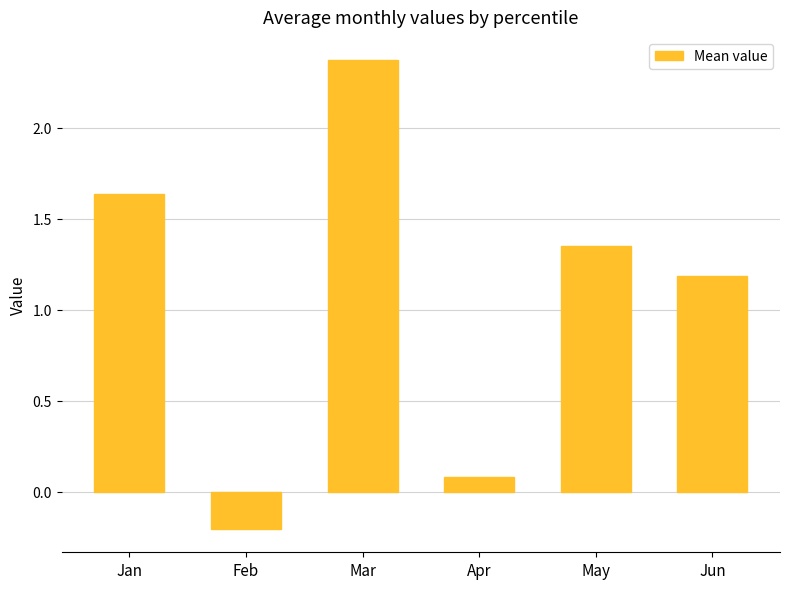

At which label is the value closest to 1?

Jun